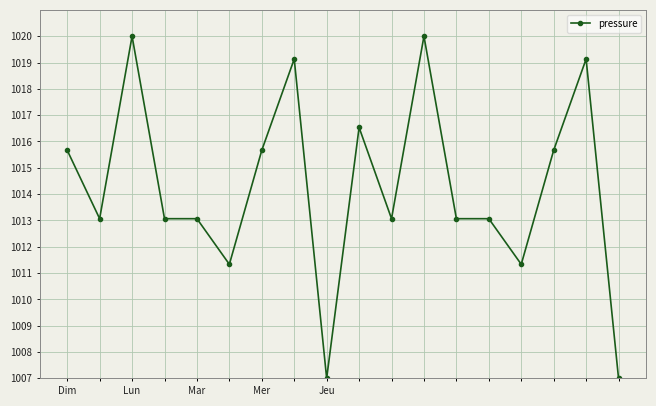

True or false: the data has more than 2 interior local peaks.

True